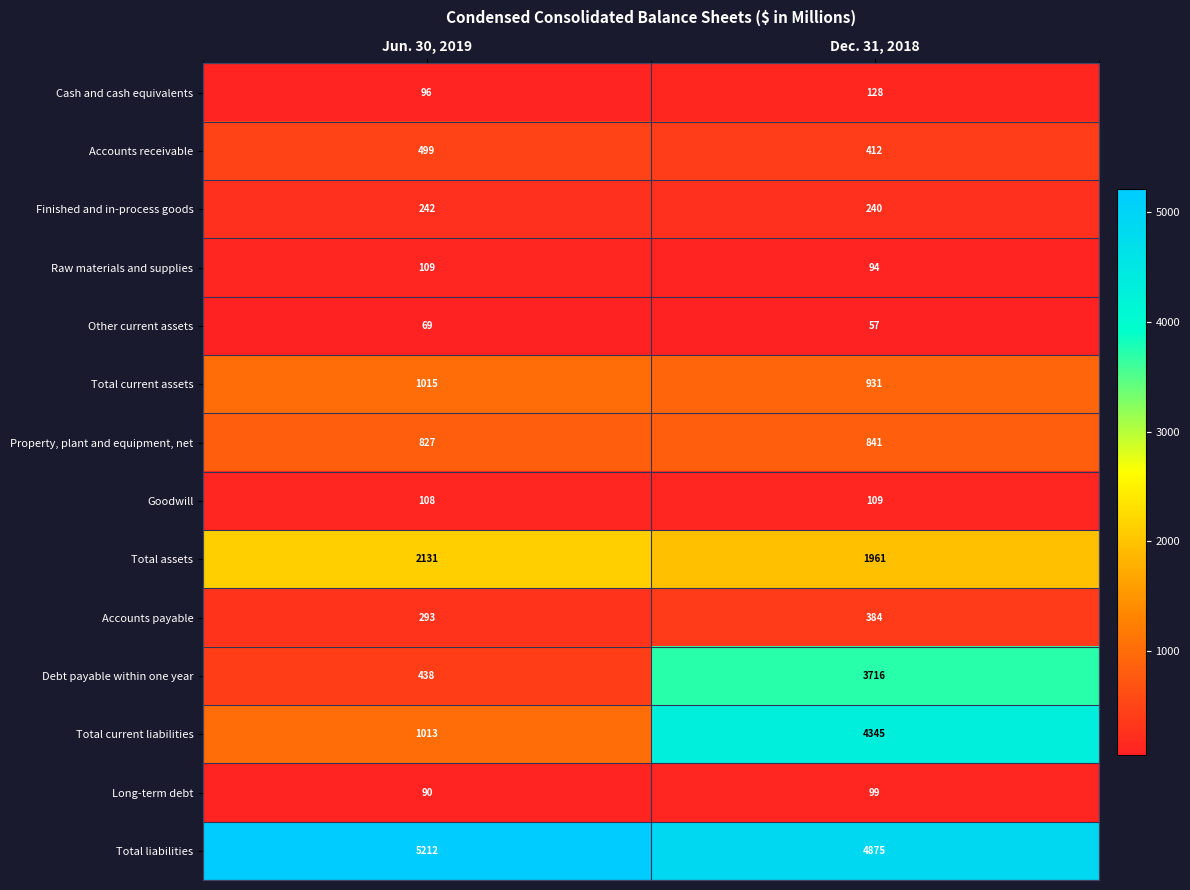

Which series changed the most between Jun. 30, 2019 and Dec. 31, 2018?

Total current liabilities